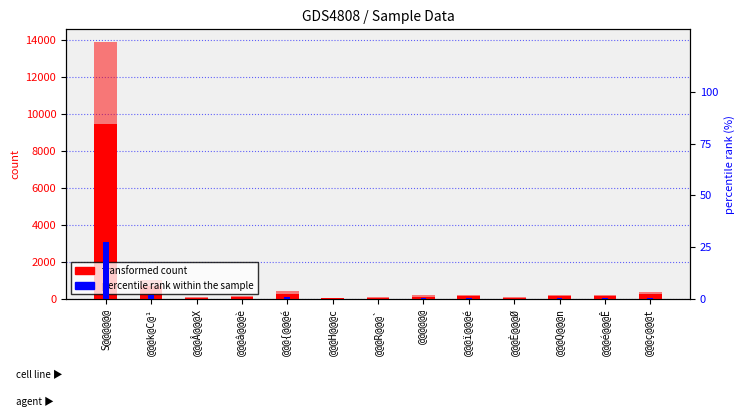

What is the greatest value displayed?

9477.0